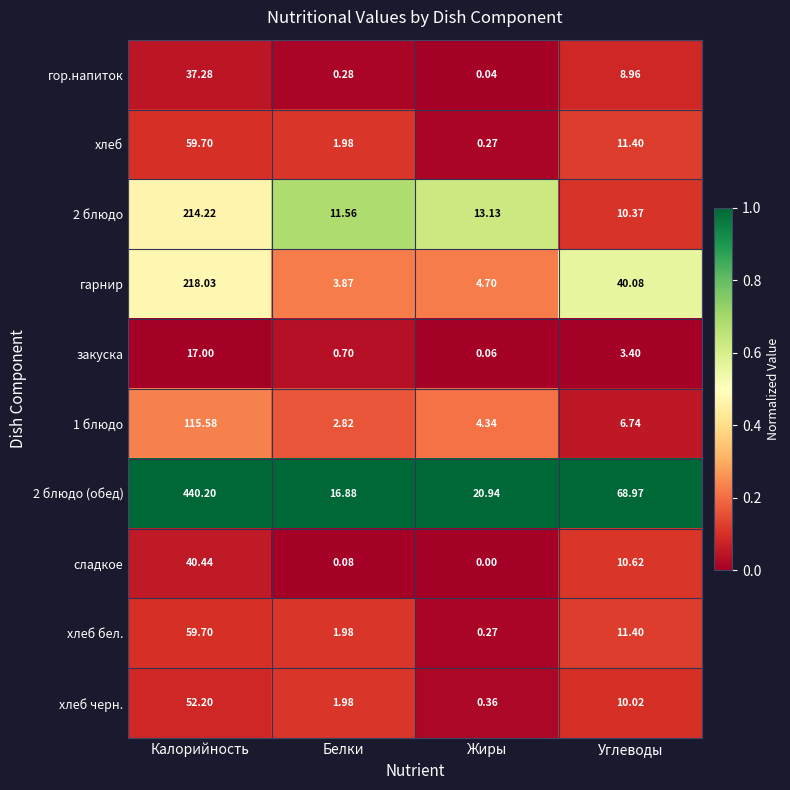

Which series has the largest range (max minus min)?

2 блюдо (обед)